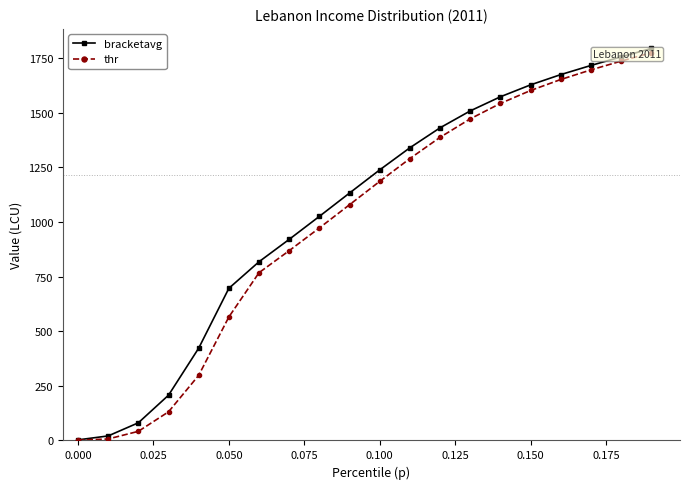

Does the chart have visible grid lines?

No